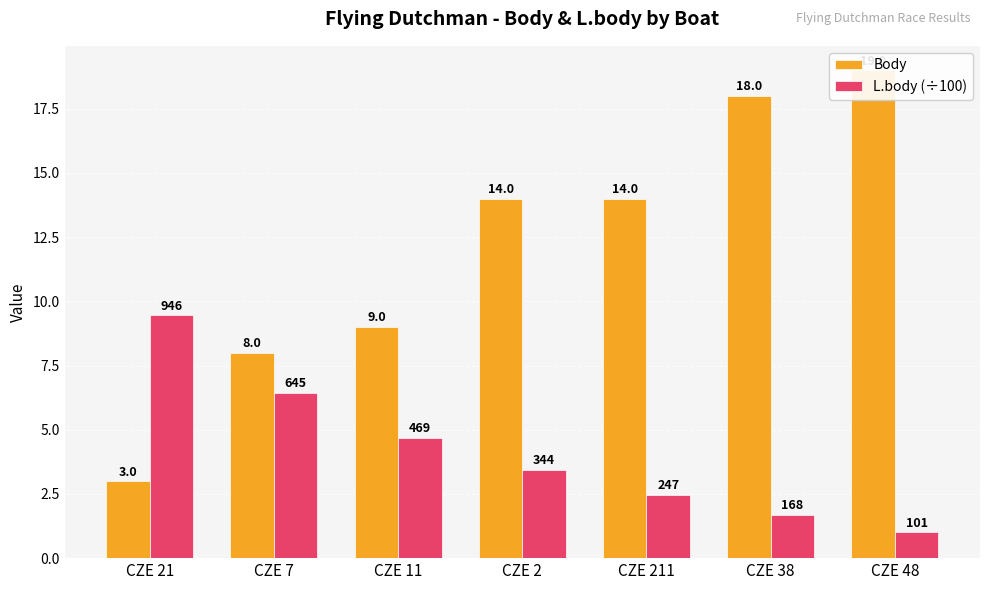

At which label is Body closest to 11?

CZE 11